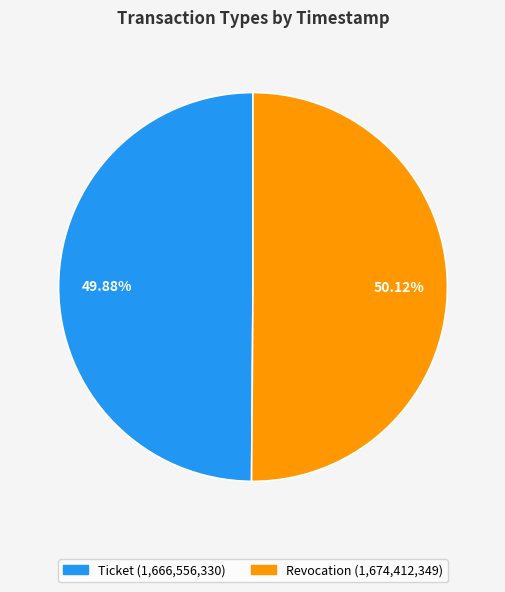

Is there any slice that represents more than half of the pie?

Yes